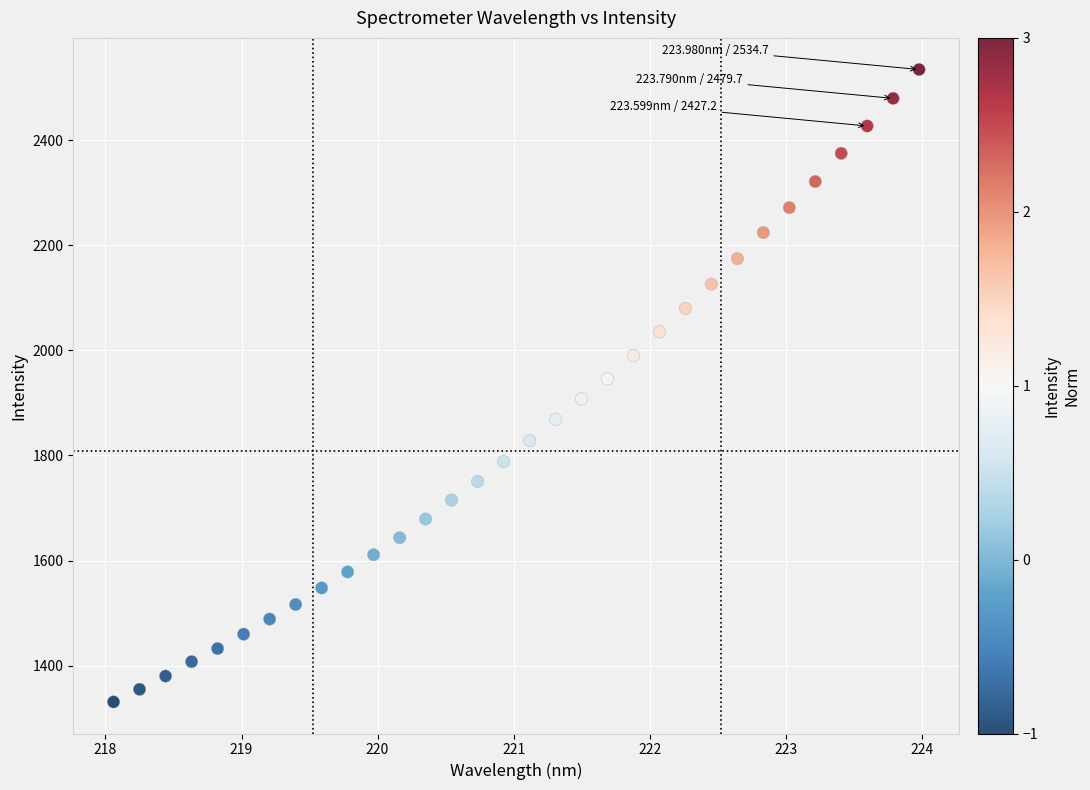

What is the range of X values (max minus min)?

5.9